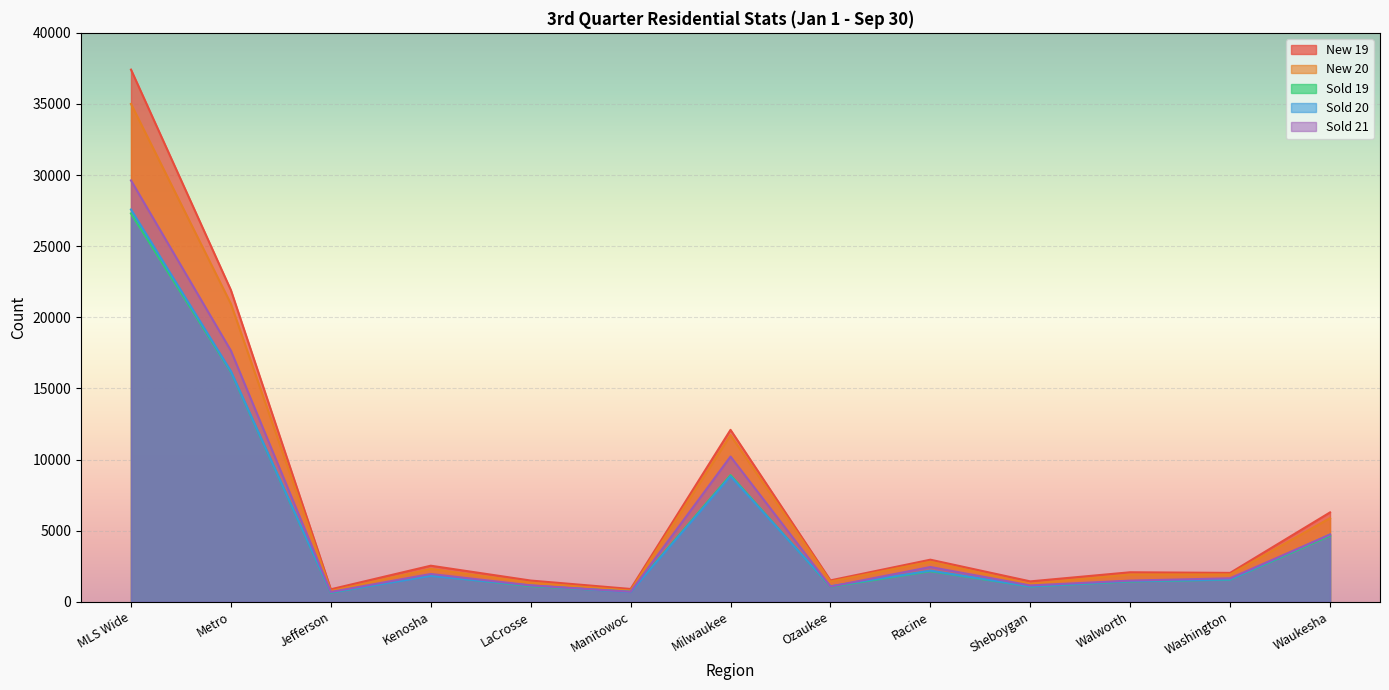

What is the smallest value displayed?

641